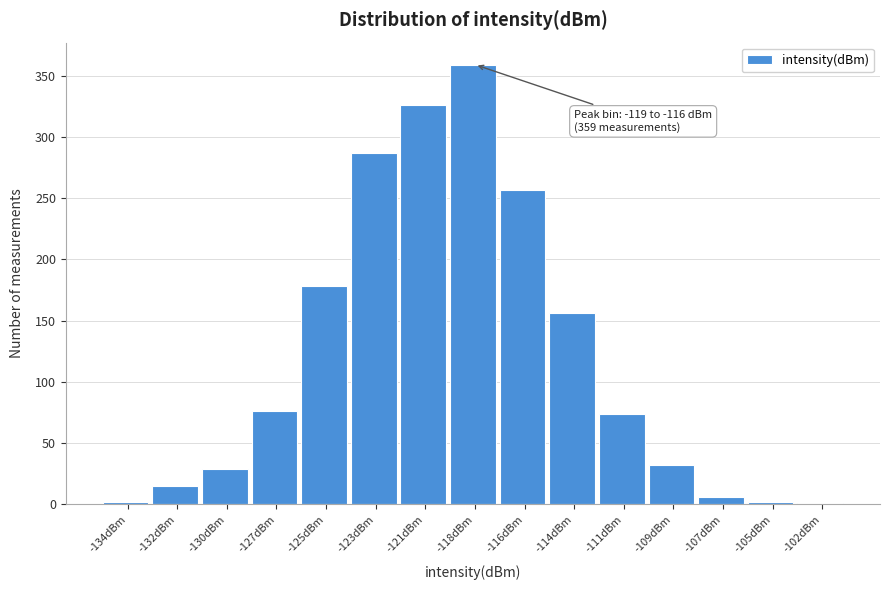

Is it true that the value at -127dBm is 76?

True